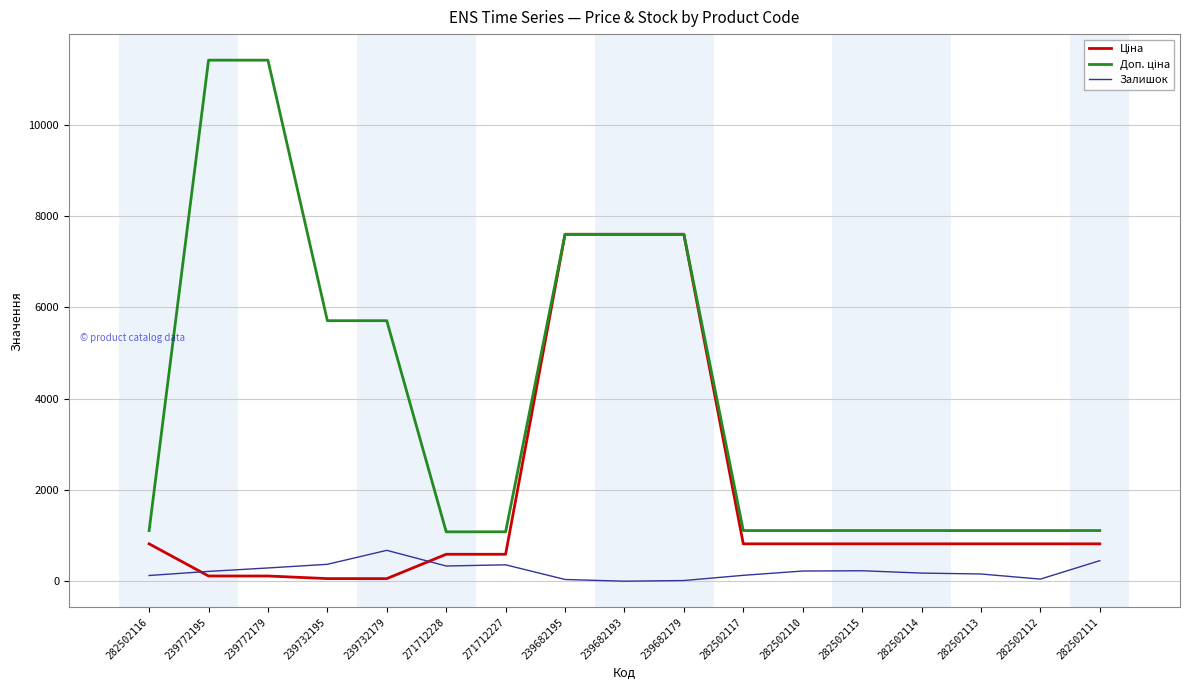

The value of Залишок at 271712227 is 359.0. True or false?

True